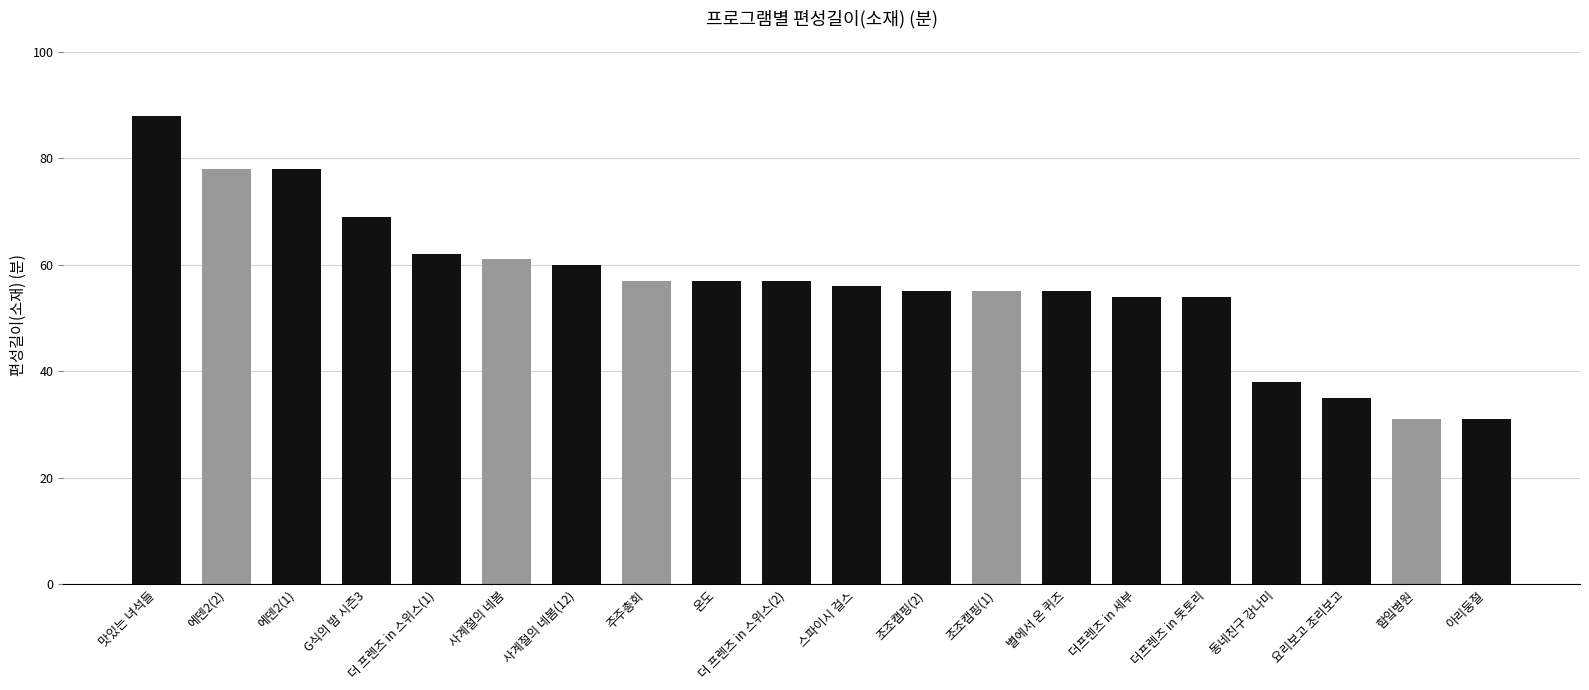

Reading left to right, what are all the values shown in this chart?

맛있는 녀석들=88	에덴2(2)=78	에덴2(1)=78	G식의 밤 시즌3=69	더 프렌즈 in 스위스(1)=62	사계절의 네봄=61	사계절의 네봄(12)=60	주주총회=57	온도=57	더 프렌즈 in 스위스(2)=57	스파이시 걸스=56	조조캠핑(2)=55	조조캠핑(1)=55	별에서 온 퀴즈=55	더프렌즈 in 세부=54	더프렌즈 in 돗토리=54	동네친구 강나미=38	요리보고 조리보고=35	함잌병원=31	아리둥절=31